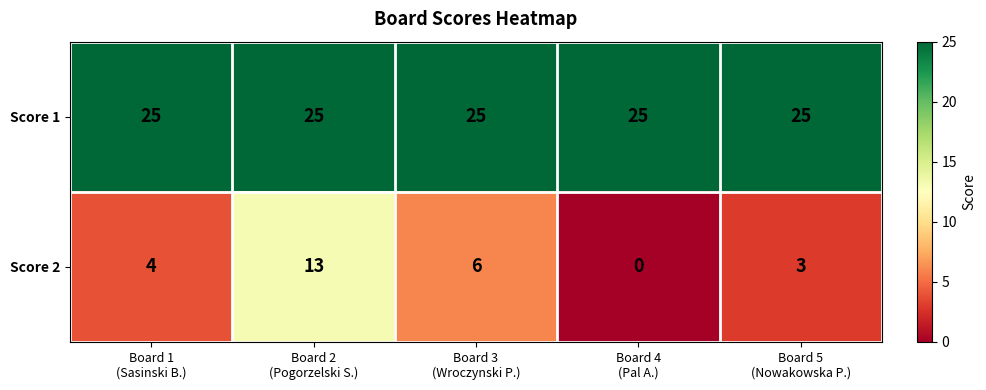

What is the average value of the Score 1 series?

25